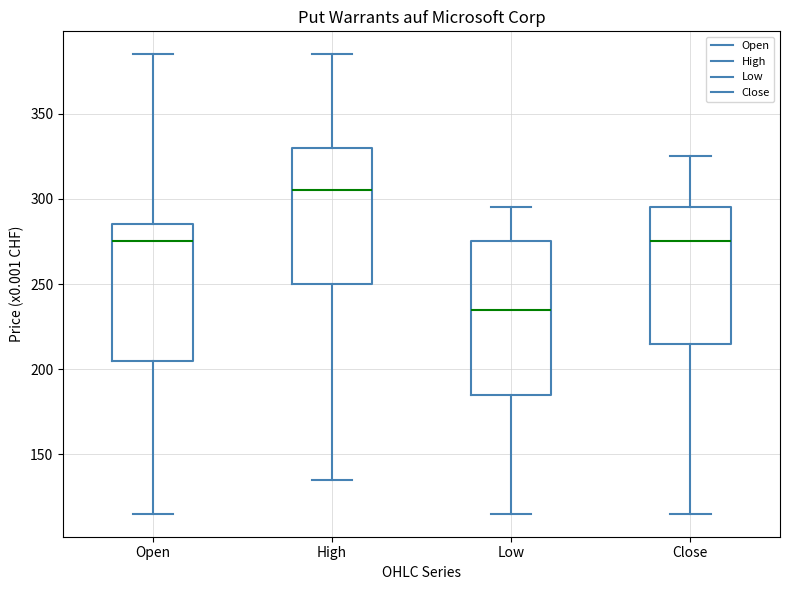

Which box has the lowest median line?

Low